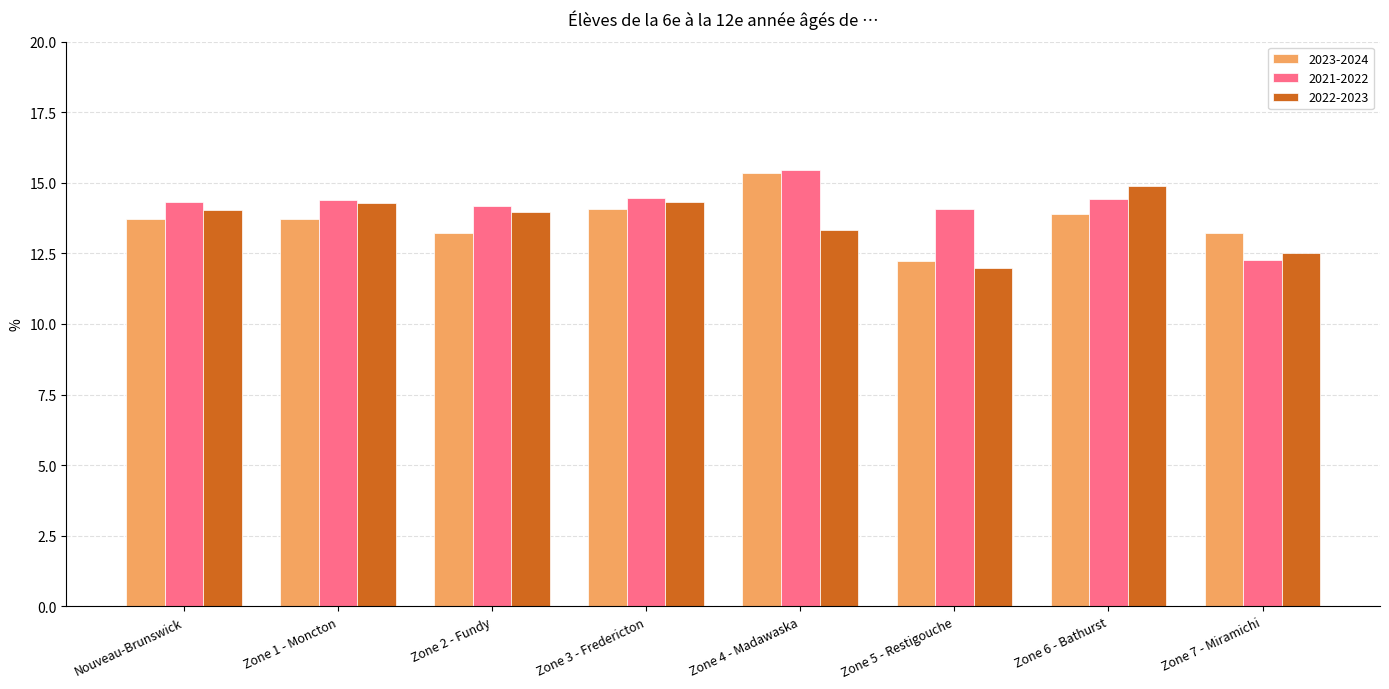

The 2022-2023 series shows 19.6 at Zone 3 - Fredericton. True or false?

False